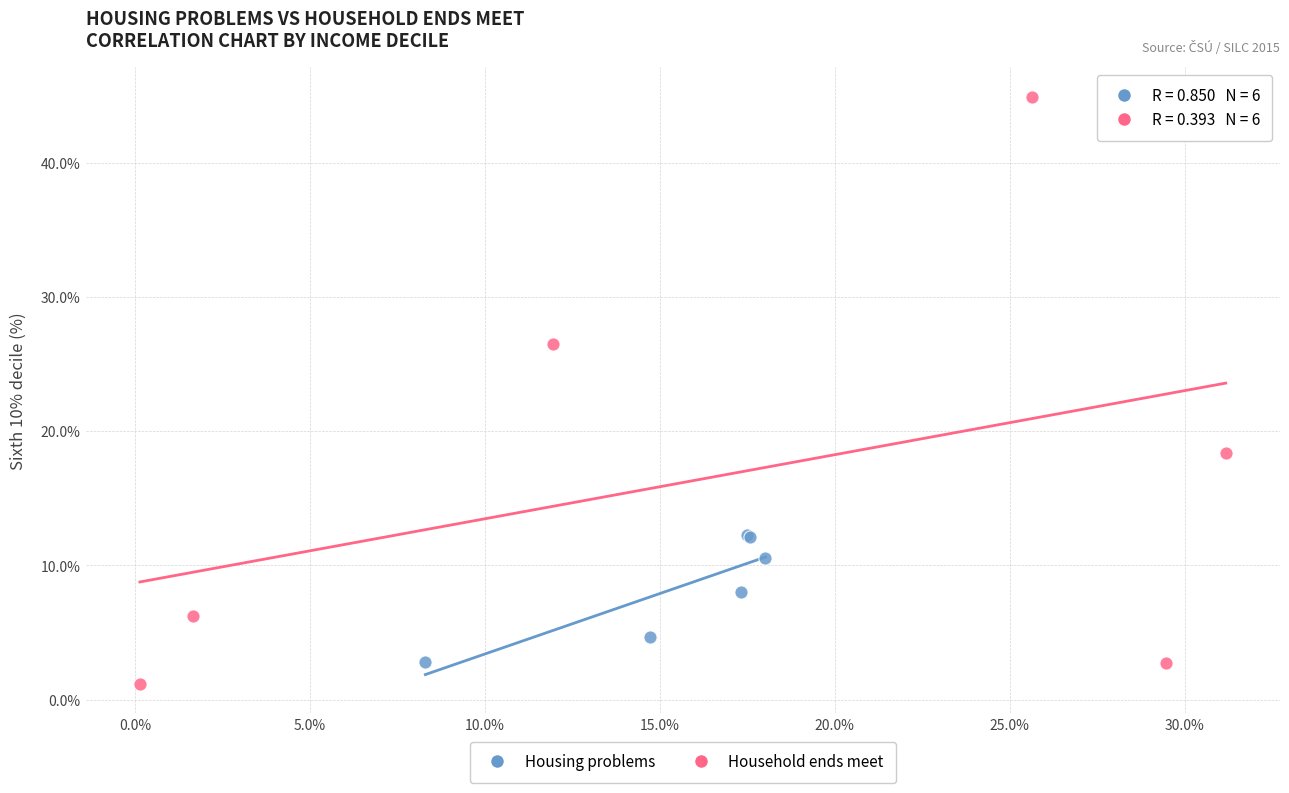

Which series contains the highest Y value?

Household ends meet